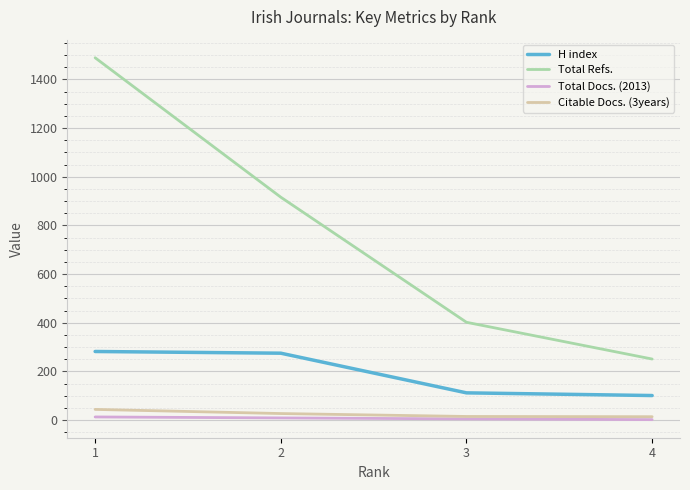

What is the difference between the H index values at 1 and 4?

181